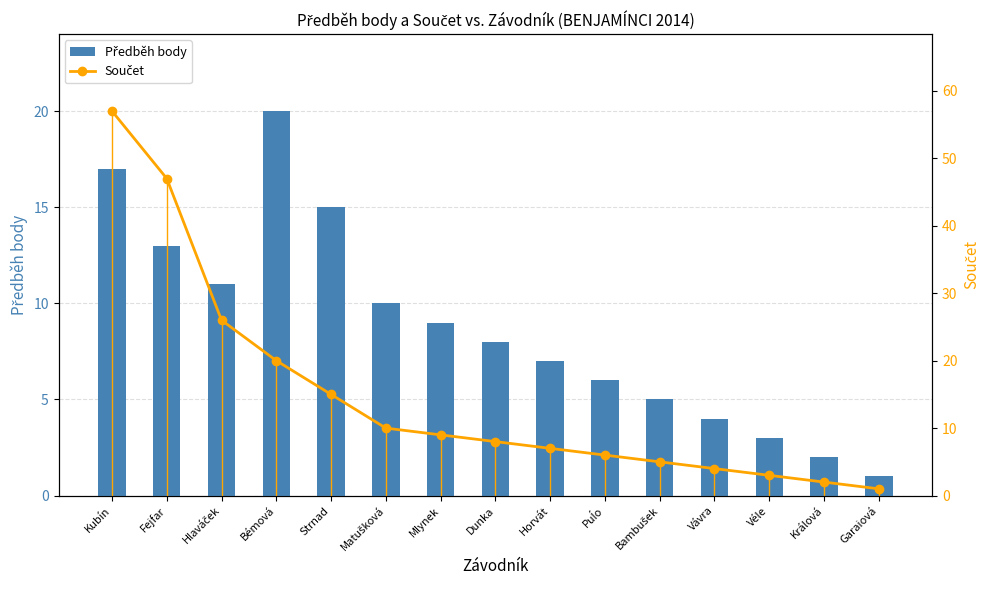

What is the sum of all Předběh body values?

131